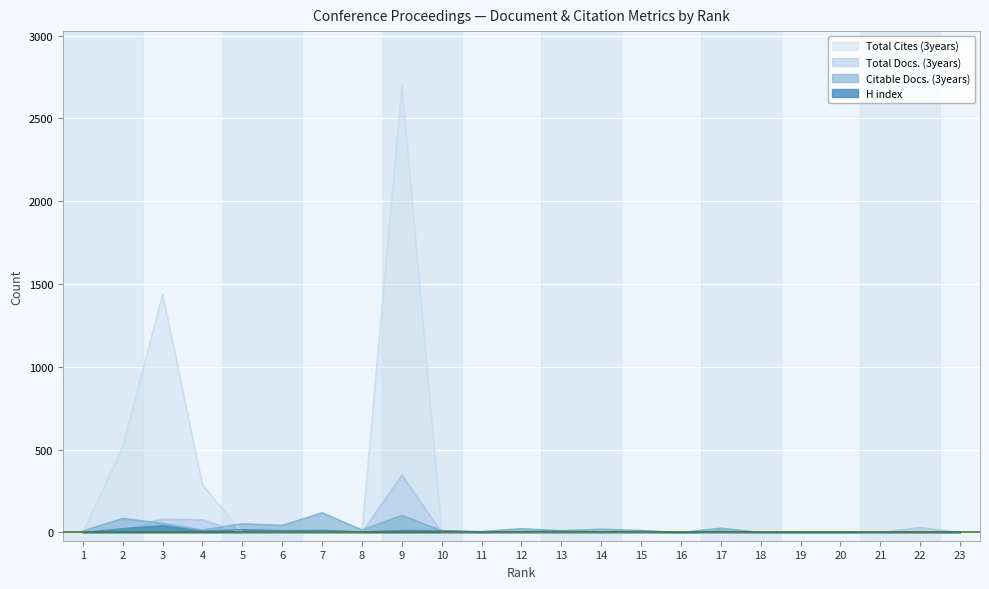

Where is the first local maximum for Total Cites (3years)?

3